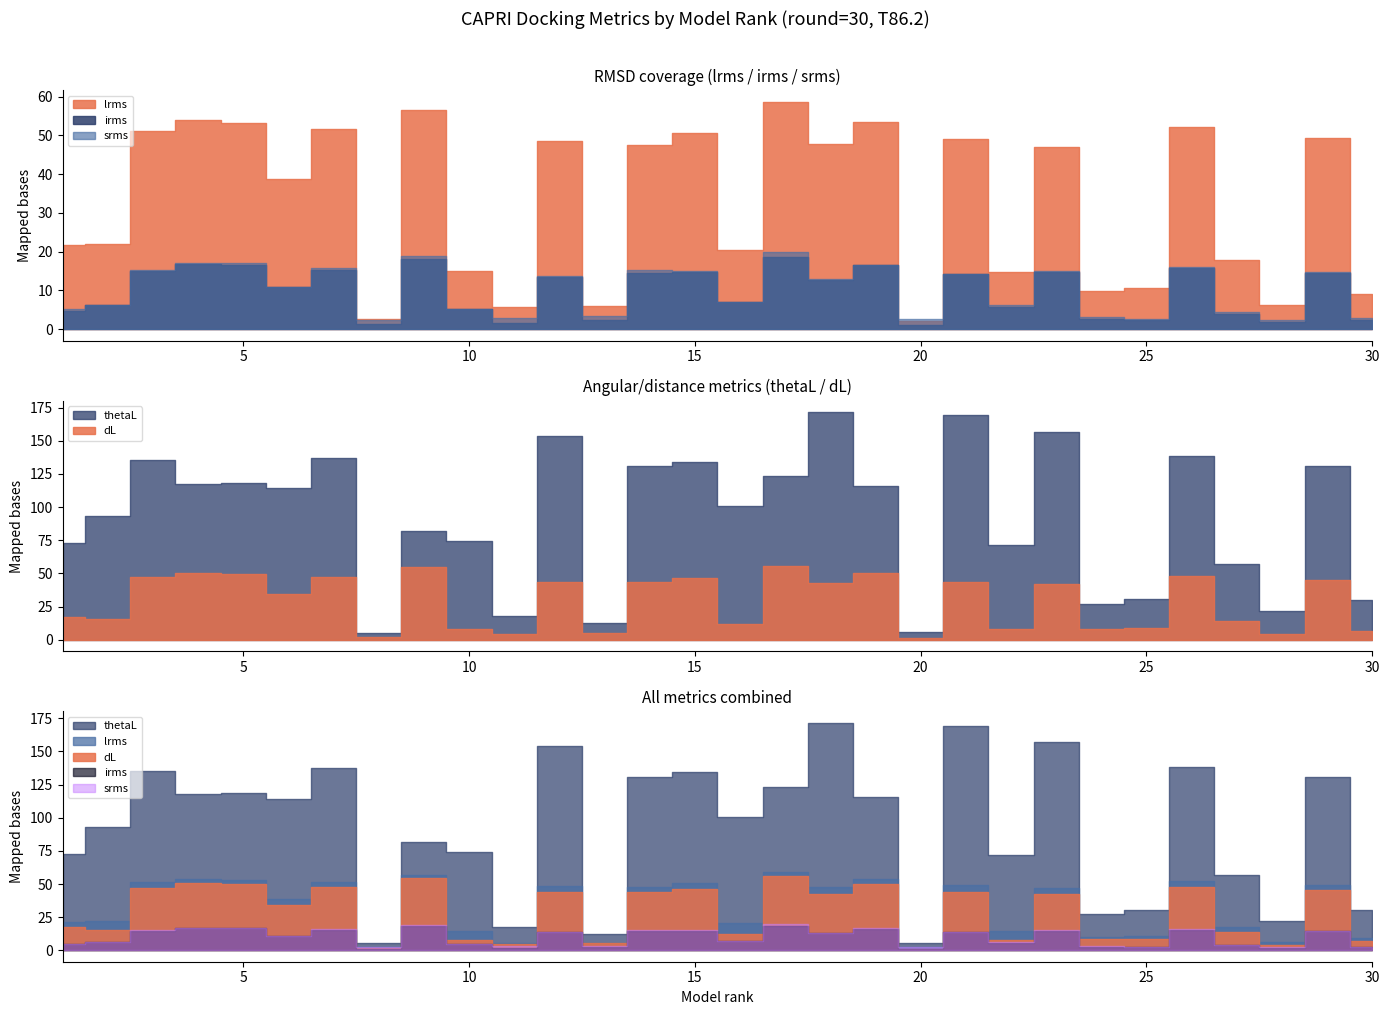

Reading right to left, list all the values displayed in this chart.

lrms: 30=9.1	29=49.3	28=6.2	27=17.7	26=52.2	25=10.6	24=10.0	23=46.9	22=14.7	21=49.0	20=2.2	19=53.6	18=47.7	17=58.7	16=20.3	15=50.6	14=47.6	13=5.9	12=48.5	11=5.8	10=14.9	9=56.6	8=2.7	7=51.7	6=38.8	5=53.2	4=54.0	3=51.2	2=22.0	1=21.7
irms: 30=2.5	29=14.6	28=1.8	27=4.0	26=15.7	25=2.5	24=2.7	23=14.7	22=5.8	21=14.1	20=1.1	19=16.4	18=12.8	17=18.7	16=7.1	15=14.8	14=14.5	13=2.3	12=13.5	11=1.7	10=5.1	9=18.1	8=1.3	7=15.4	6=10.9	5=16.6	4=16.7	3=14.9	2=6.3	1=4.7
srms: 30=2.8	29=14.6	28=2.3	27=4.4	26=15.9	25=2.7	24=3.1	23=15.1	22=6.2	21=14.2	20=2.6	19=16.7	18=13.1	17=19.9	16=7.1	15=15.0	14=15.3	13=3.5	12=13.7	11=2.9	10=5.1	9=18.8	8=2.3	7=15.9	6=11.0	5=17.1	4=17.1	3=15.2	2=6.3	1=5.1
dL: 30=6.8	29=45.3	28=4.2	27=14.2	26=48.1	25=8.8	24=8.3	23=42.2	22=7.8	21=43.9	20=1.3	19=50.3	18=42.5	17=55.8	16=12.2	15=46.5	14=43.7	13=5.3	12=43.7	11=4.5	10=8.0	9=54.8	8=1.8	7=47.6	6=34.2	5=49.9	4=50.6	3=47.2	2=15.4	1=17.5
thetaL: 30=30.2	29=130.7	28=21.9	27=57.0	26=138.3	25=30.7	24=27.1	23=156.7	22=71.8	21=169.2	20=5.8	19=115.9	18=171.6	17=123.4	16=100.6	15=134.3	14=130.9	13=12.4	12=154.0	11=17.8	10=74.4	9=81.8	8=5.3	7=137.3	6=114.1	5=118.5	4=117.6	3=135.3	2=93.3	1=72.8